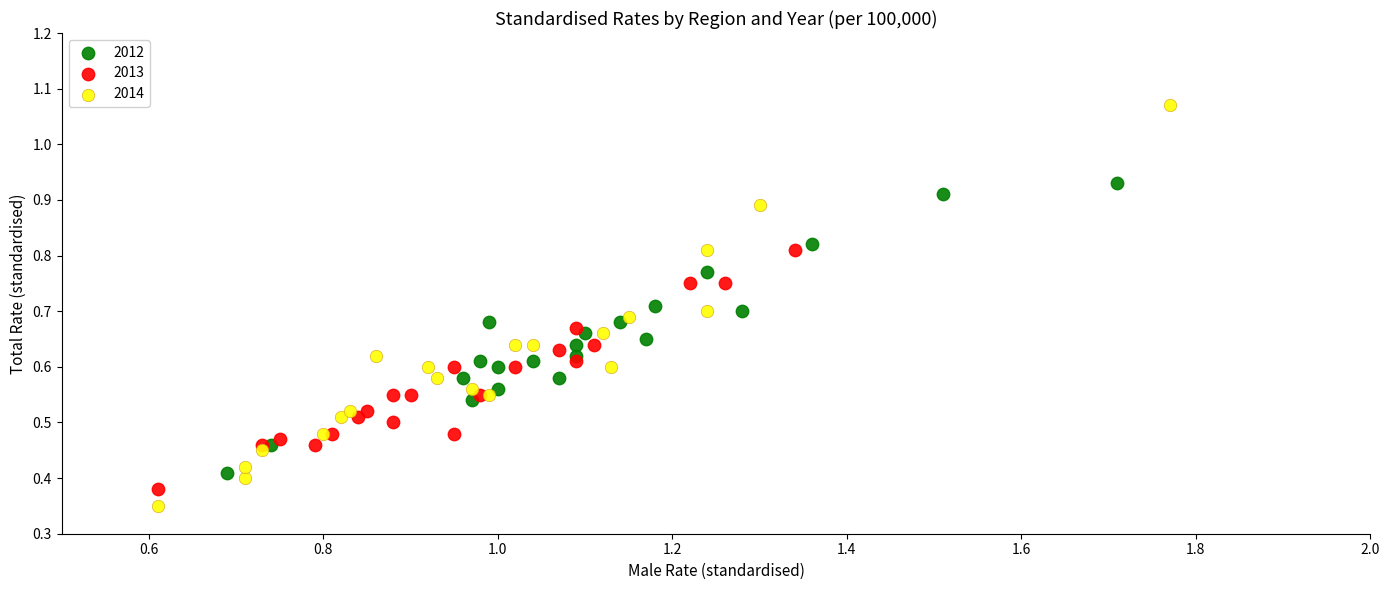

Which series reaches the minimum Y coordinate?

2014